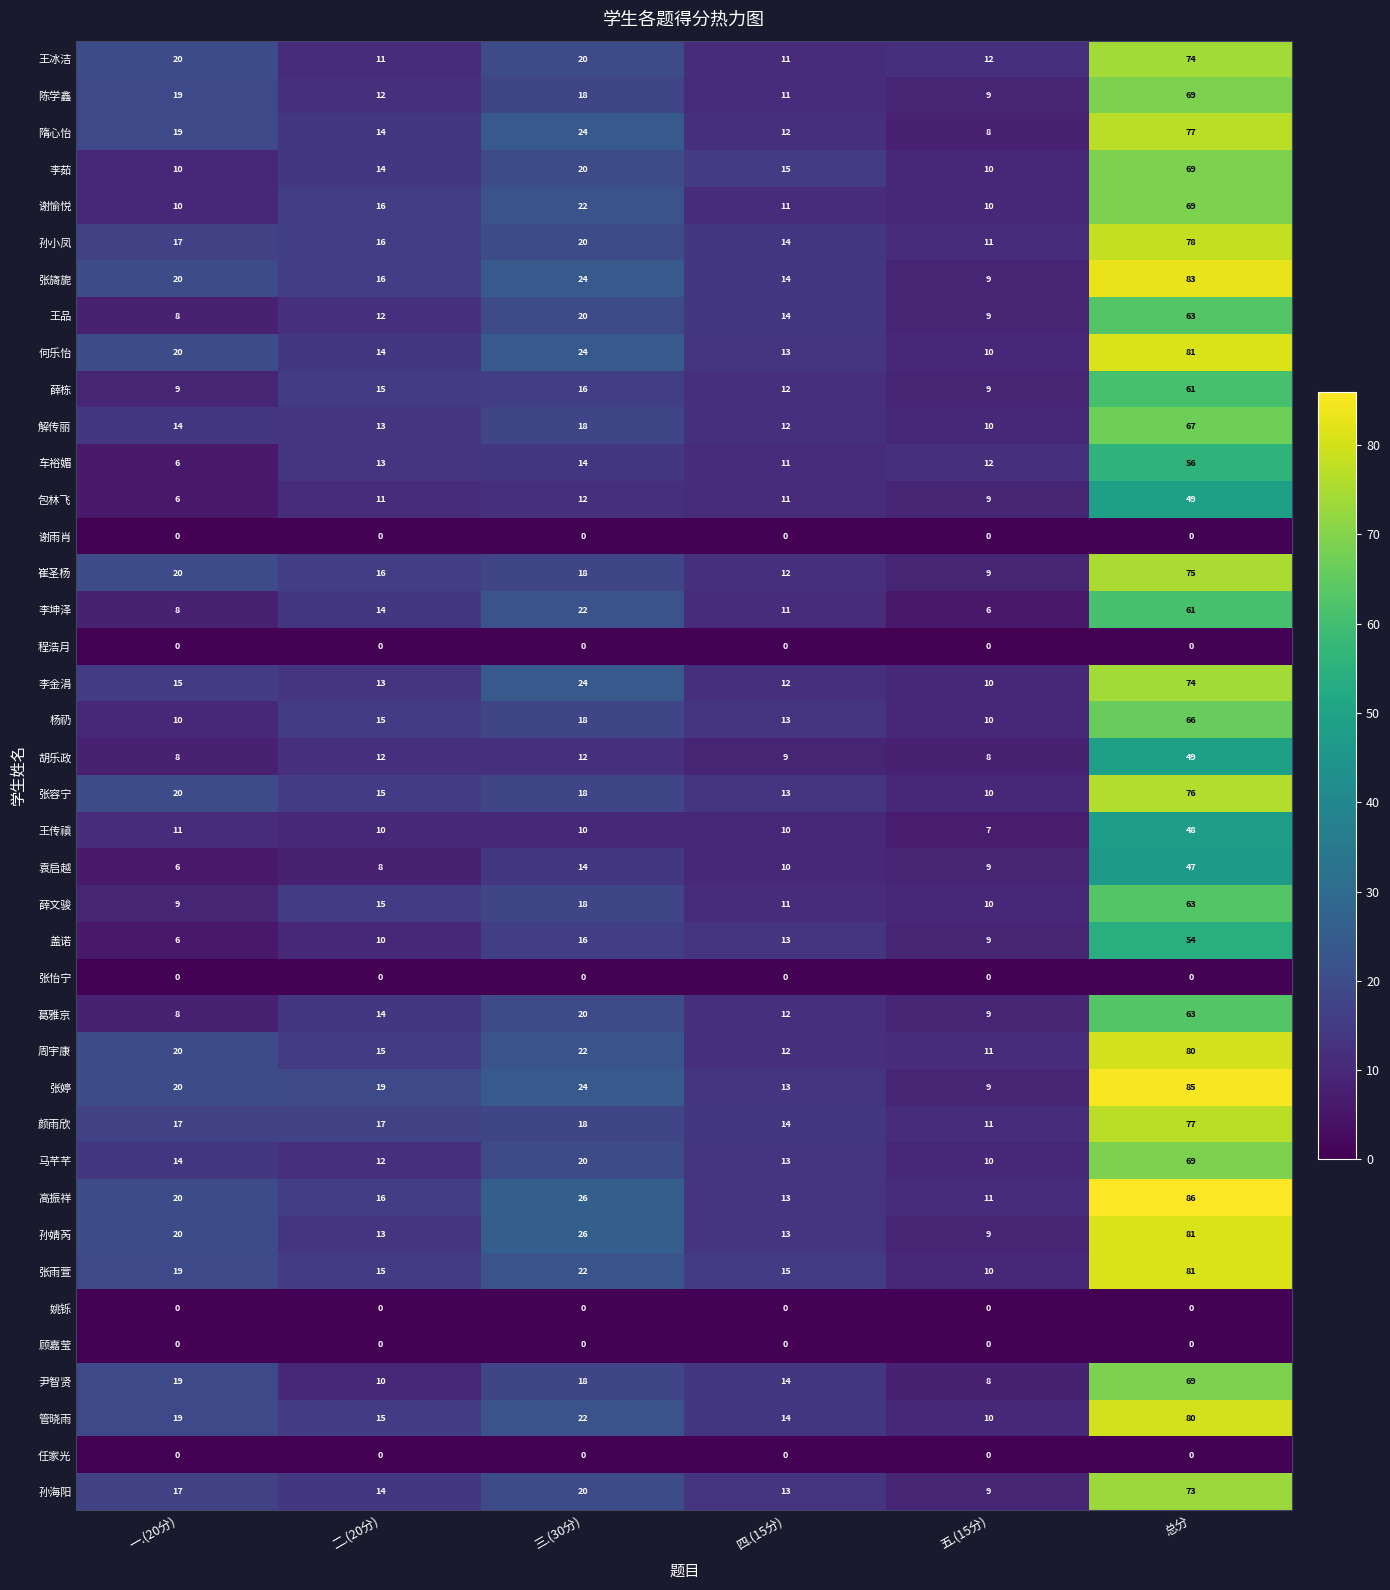

What is the difference between the 袁启越 values at 三.(30分) and 五.(15分)?

5